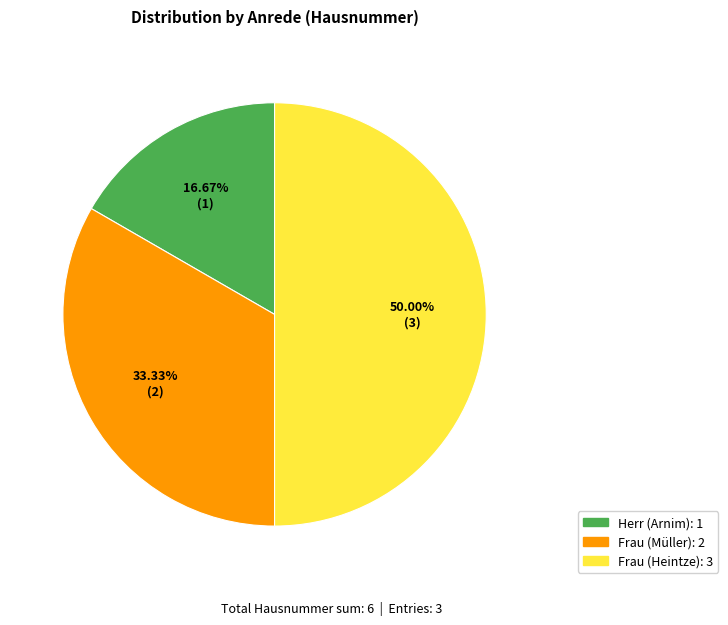

Count the number of slices in the pie.

3